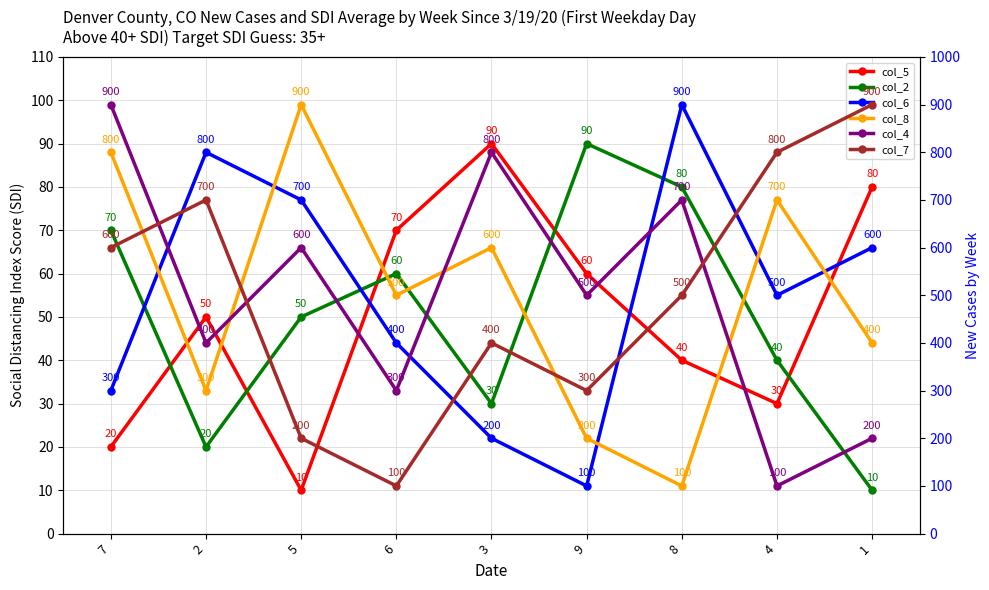

Does the chart display data point markers on the line(s)?

Yes